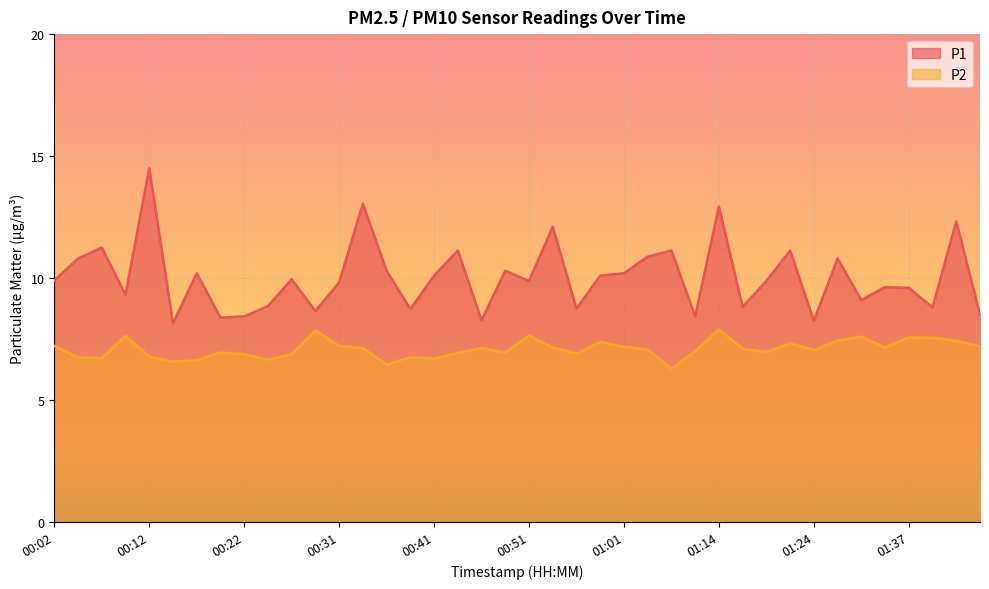

Reading left to right, extract all data points from this chart.

P1: 00:02=9.9	00:04=10.8	00:07=11.2	00:09=9.3	00:12=14.5	00:14=8.2	00:17=10.2	00:19=8.4	00:22=8.4	00:24=8.8	00:26=9.9	00:29=8.7	00:31=9.8	00:34=13.1	00:36=10.3	00:39=8.7	00:41=10.1	00:43=11.1	00:46=8.3	00:48=10.3	00:51=9.9	00:53=12.1	00:56=8.8	00:58=10.1	01:01=10.2	01:03=10.9	01:06=11.1	01:11=8.4	01:14=12.9	01:17=8.8	01:19=9.9	01:22=11.1	01:24=8.2	01:26=10.8	01:29=9.1	01:34=9.6	01:37=9.6	01:39=8.8	01:42=12.3	01:44=8.5
P2: 00:02=7.2	00:04=6.8	00:07=6.7	00:09=7.6	00:12=6.8	00:14=6.6	00:17=6.6	00:19=7.0	00:22=6.9	00:24=6.7	00:26=6.9	00:29=7.8	00:31=7.2	00:34=7.1	00:36=6.5	00:39=6.8	00:41=6.7	00:43=6.9	00:46=7.1	00:48=7.0	00:51=7.7	00:53=7.2	00:56=6.9	00:58=7.4	01:01=7.2	01:03=7.1	01:06=6.3	01:11=7.0	01:14=7.9	01:17=7.1	01:19=7.0	01:22=7.3	01:24=7.0	01:26=7.4	01:29=7.6	01:34=7.2	01:37=7.6	01:39=7.5	01:42=7.4	01:44=7.2